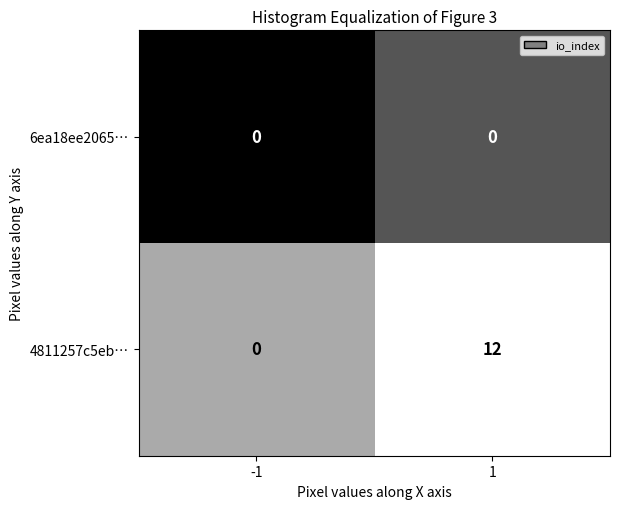

Rank the series by their average value, from highest to lowest.

4811257c5eb…, 6ea18ee2065…